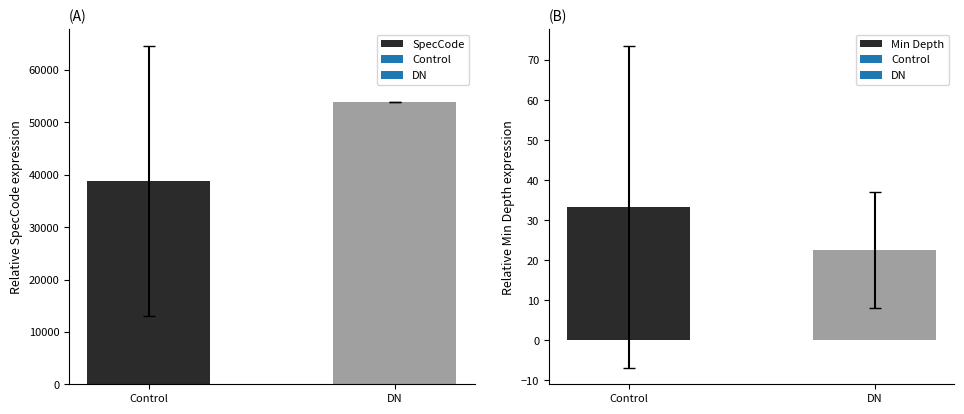

What position from the right is DN?

1